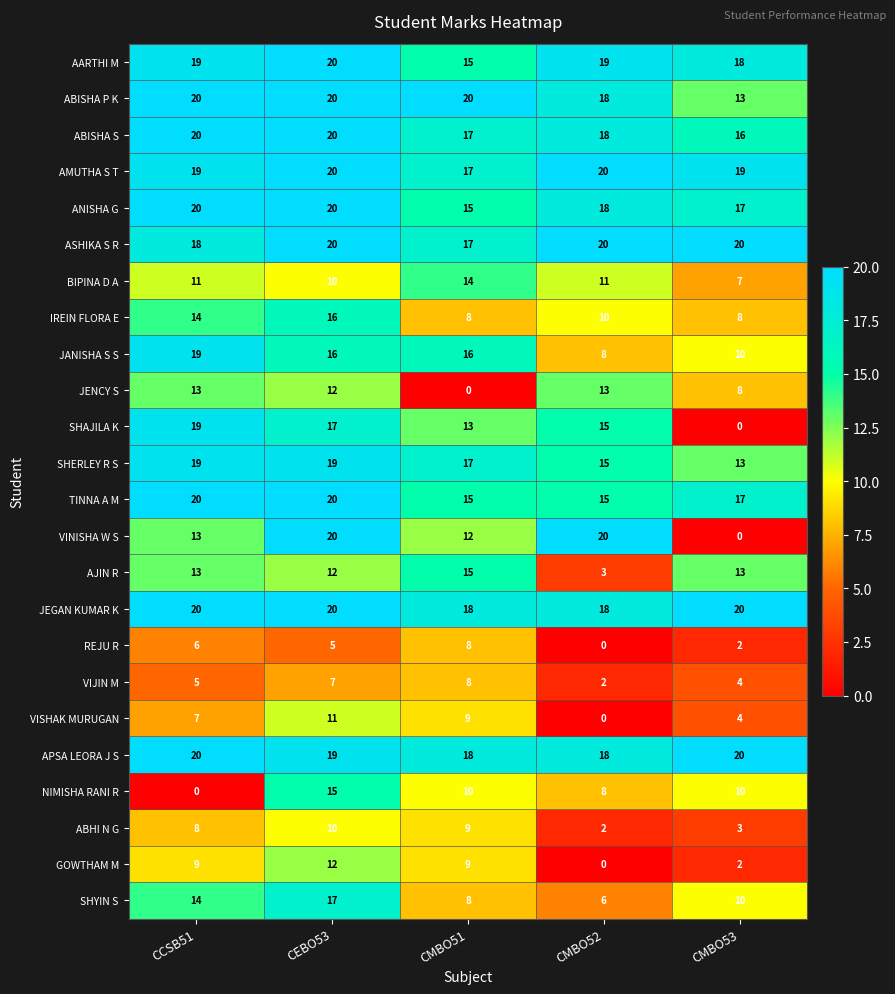

What value does the AMUTHA S T series have at CMBO51?

17